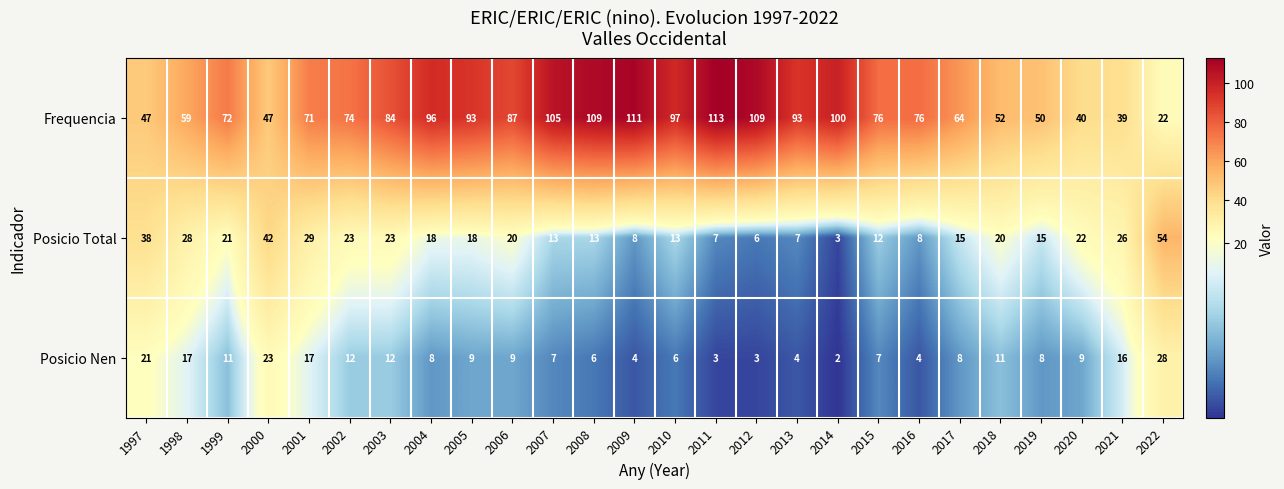

What is the sum of all Frequencia values?

1986